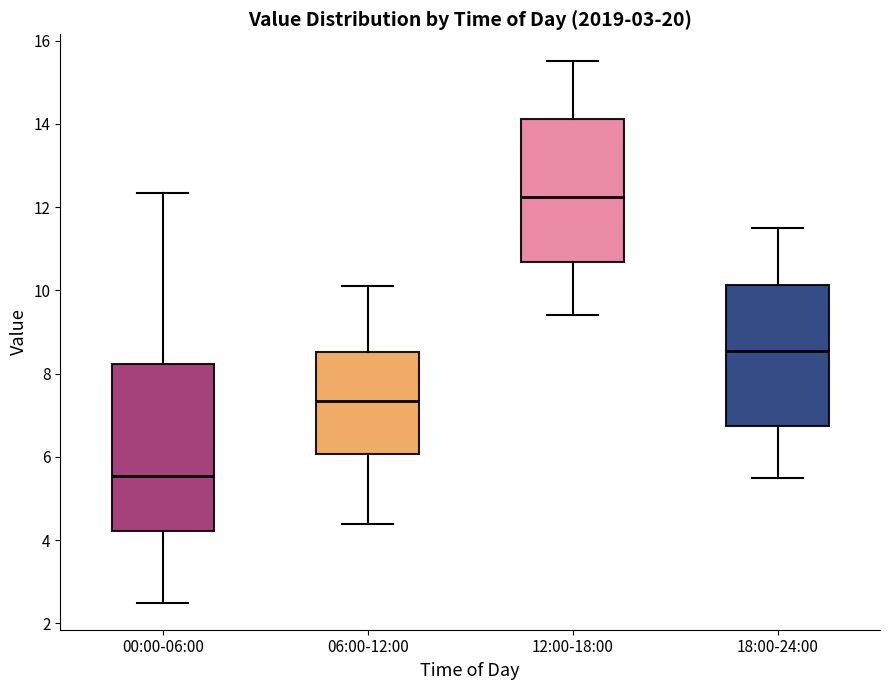

Reading left to right, transcribe this box plot: for each box, give where its median line is, the range the box spans, and where its two whiskers end, as read against the y-axis. The values are not printed on the chart, so give them approximately, as read against the axis.

00:00-06:00: median 5.6, box 4.2 to 8.2, whiskers 2.6 to 12.4
06:00-12:00: median 7.4, box 6.0 to 8.6, whiskers 4.4 to 10.2
12:00-18:00: median 12.2, box 10.6 to 14.2, whiskers 9.4 to 15.6
18:00-24:00: median 8.6, box 6.8 to 10.2, whiskers 5.6 to 11.6